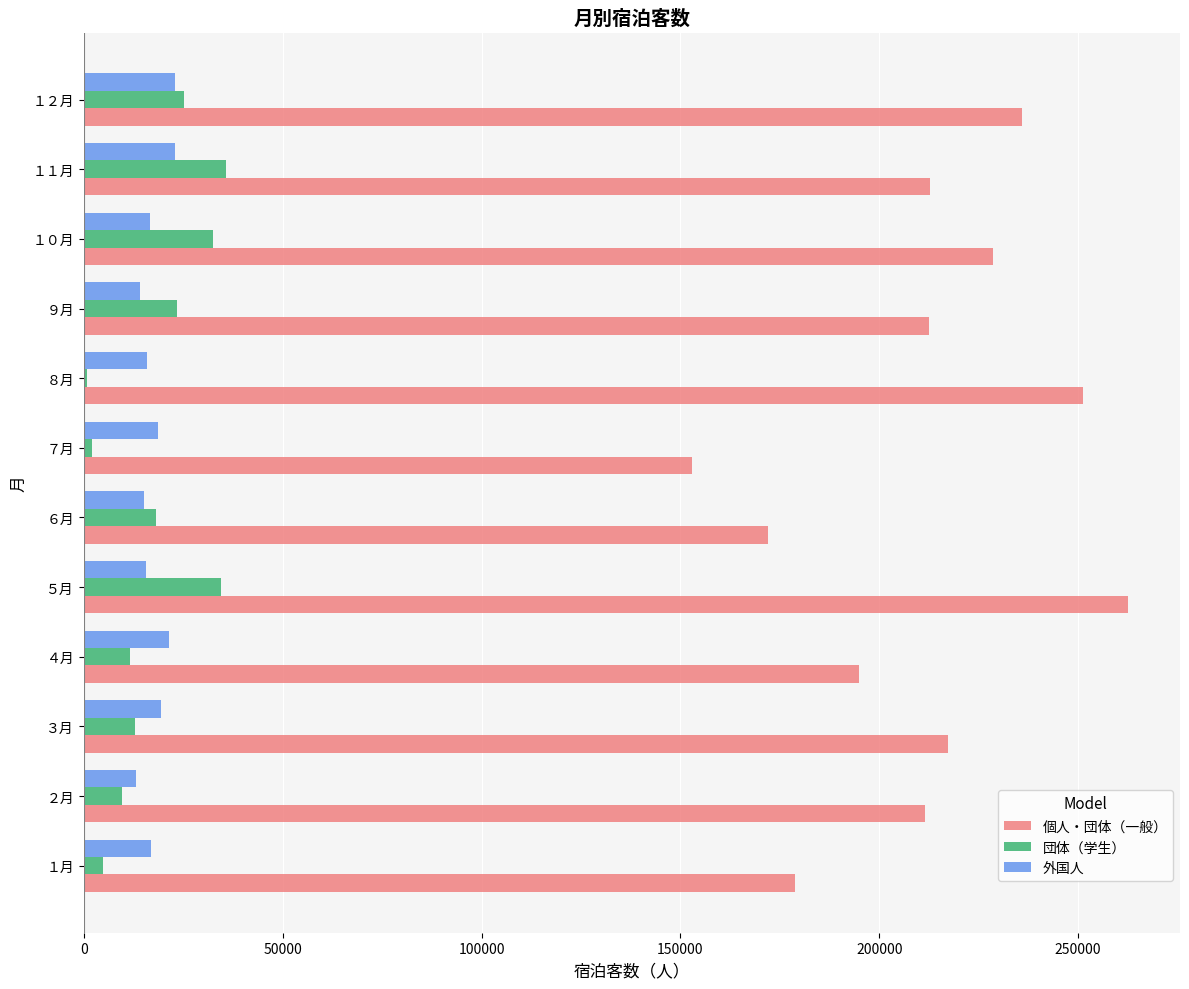

At which category does the chart reach its peak across all series?

５月